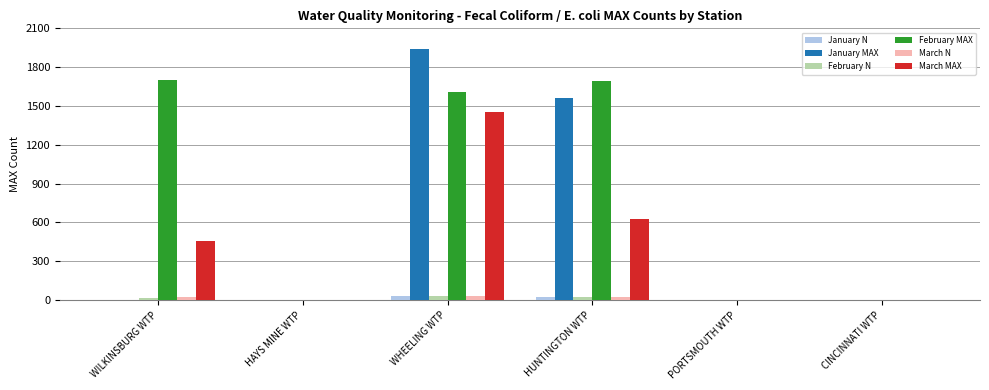

What is the difference between the January N values at HAYS MINE WTP and WHEELING WTP?

31